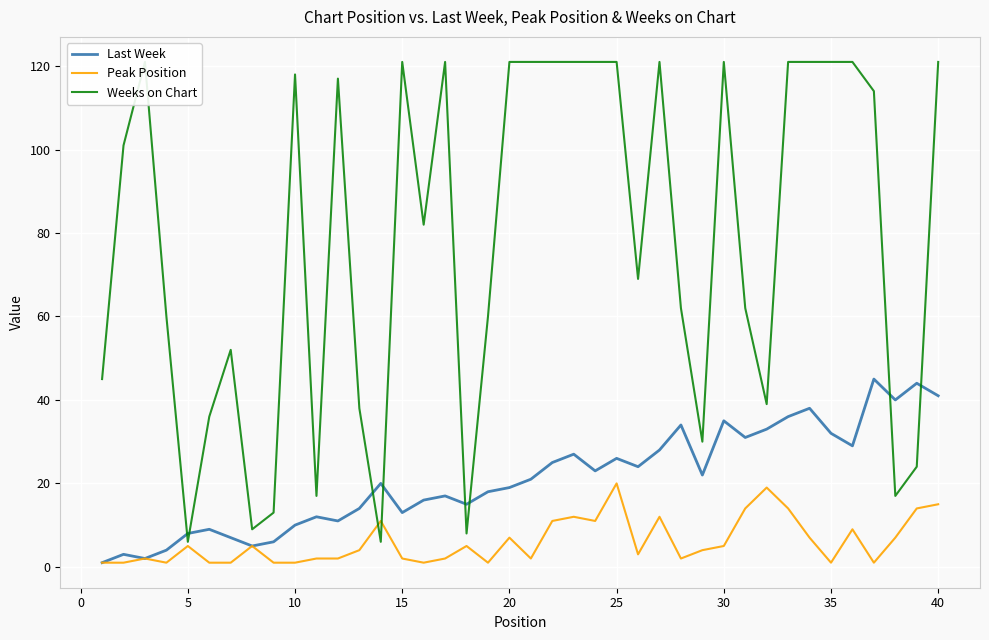

At how many categories does at least one series exceed 20?

34